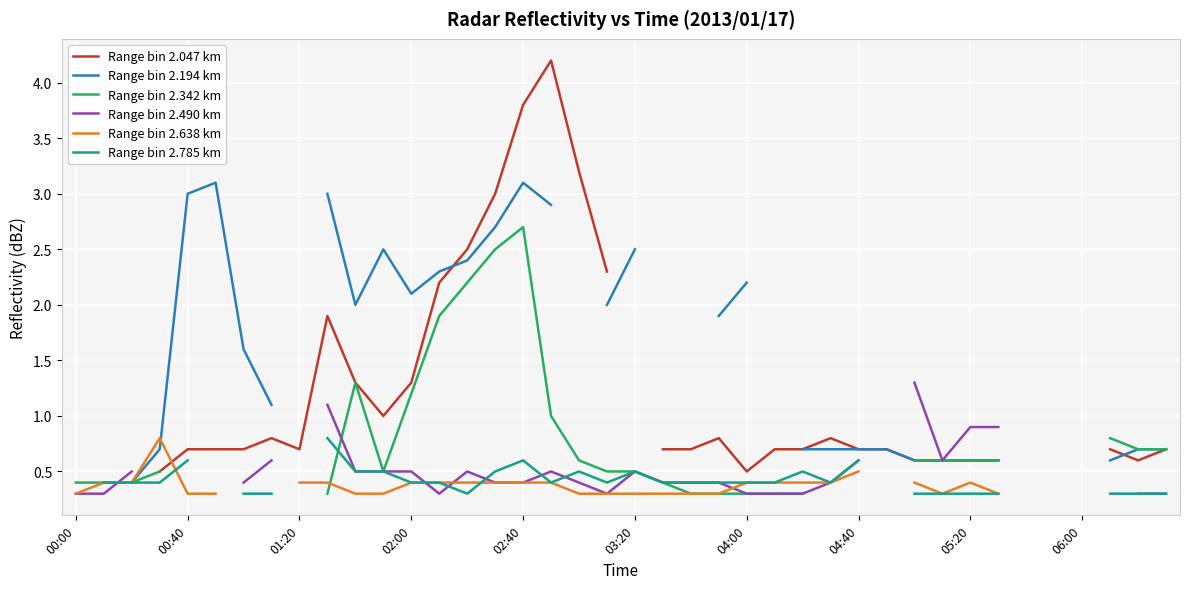

Which has a higher value, 32 or 01:20?

01:20